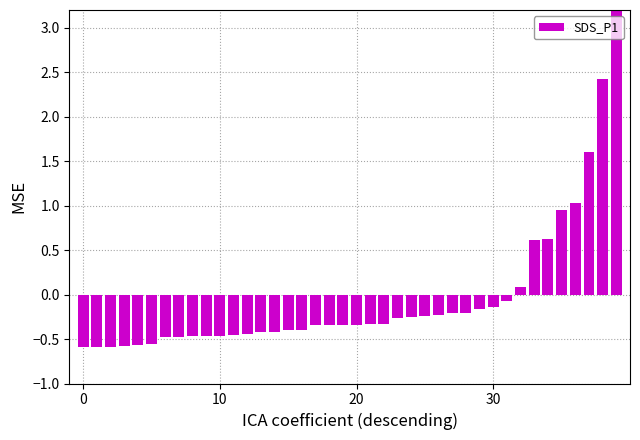

What is the change in value from 32 to 33?

+0.5